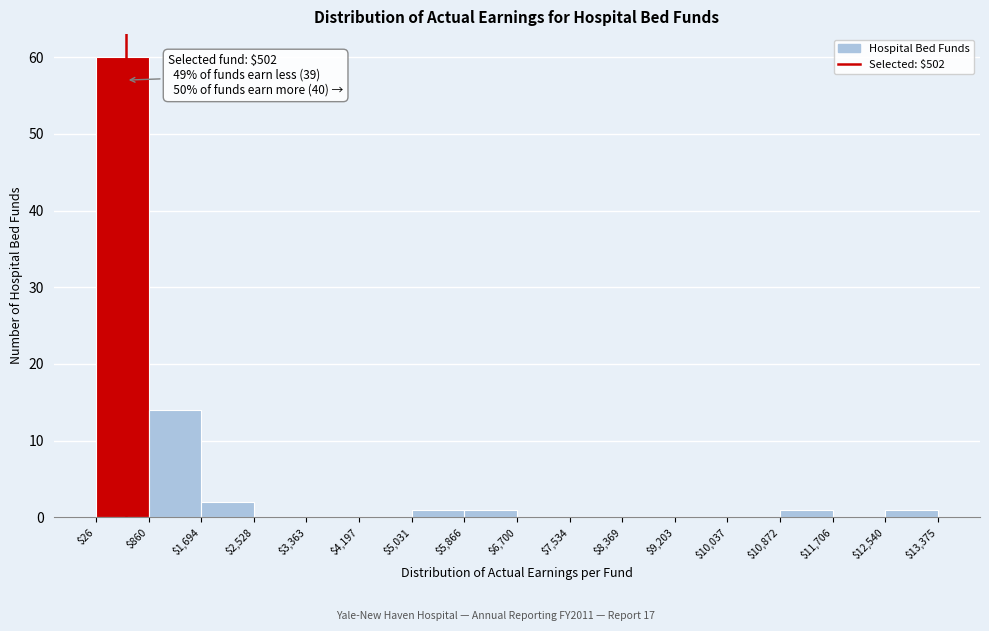

Which range on the x-axis has the tallest bar?

$26 to $860